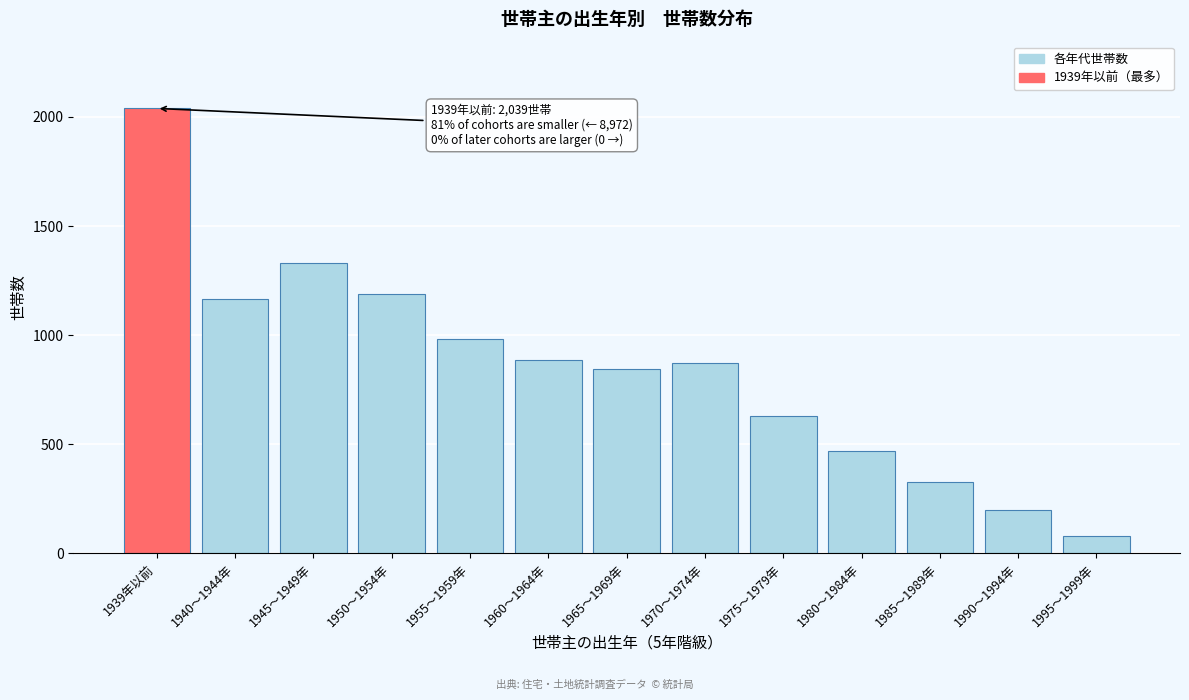

Reading left to right, list all the values displayed in this chart.

1939年以前=2039	1940～1944年=1168	1945～1949年=1329	1950～1954年=1187	1955～1959年=981	1960～1964年=885	1965～1969年=847	1970～1974年=874	1975～1979年=628	1980～1984年=469	1985～1989年=327	1990～1994年=198	1995～1999年=79